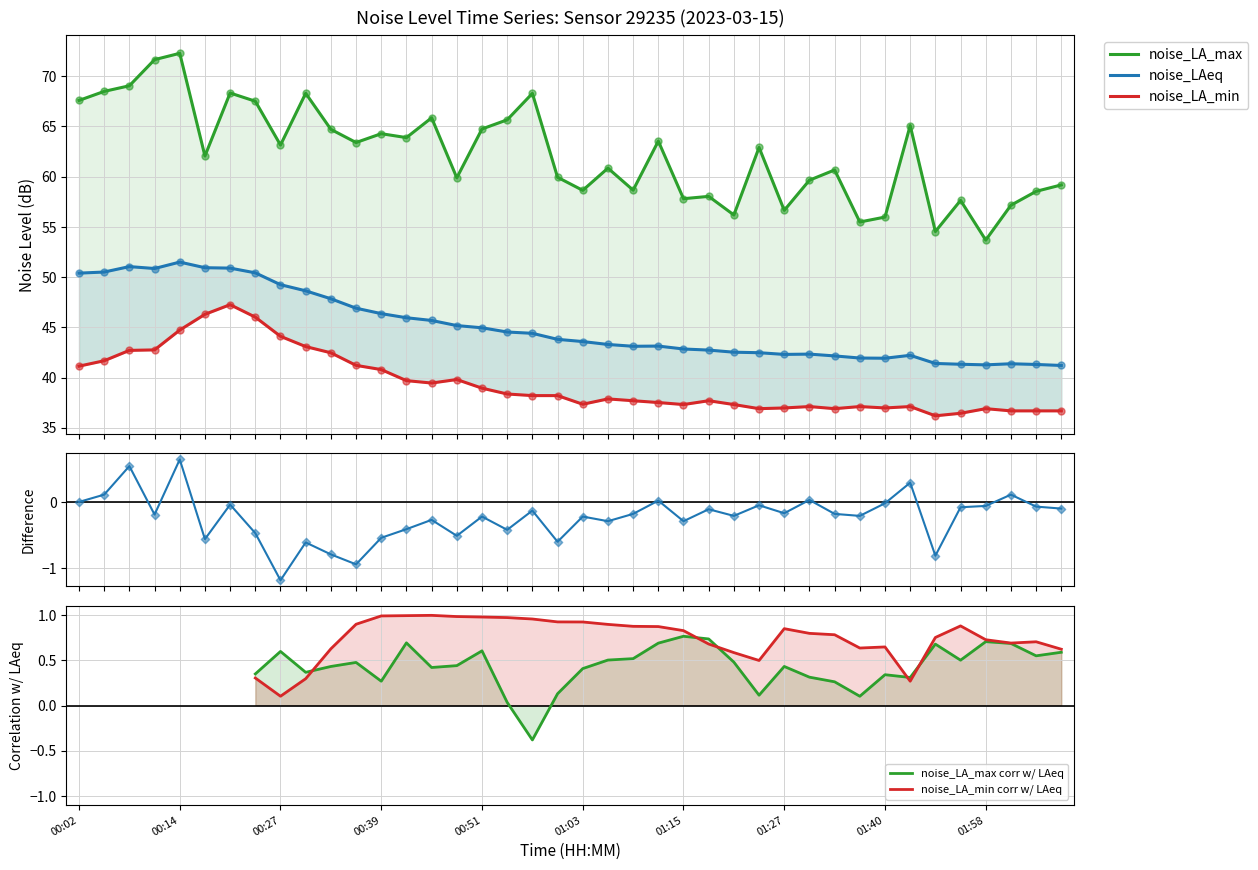

What are all the series names shown in the legend?

noise_LA_max, noise_LAeq, noise_LA_min